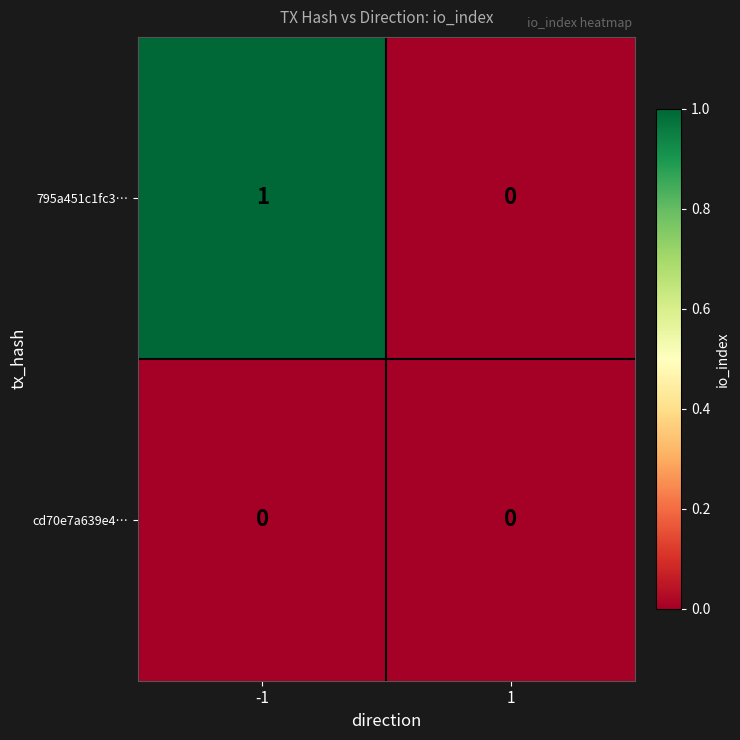

Reading right to left, transcribe all the data shown in this chart.

795a451c1fc3…: 1=0	-1=1
cd70e7a639e4…: 1=0	-1=0